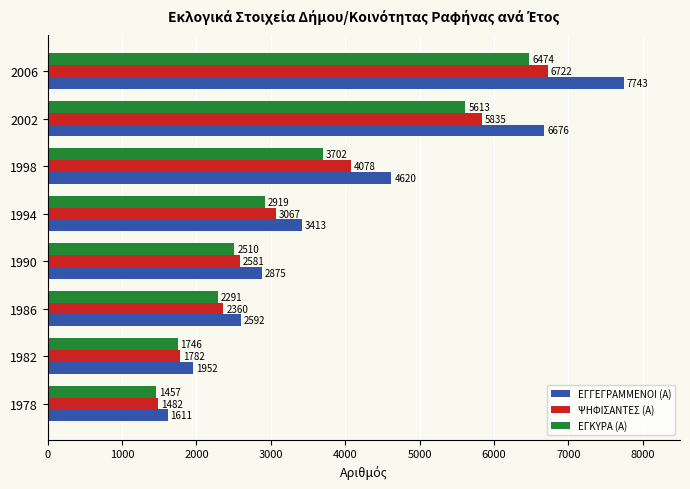

Which series has the largest total across all categories?

ΕΓΓΕΓΡΑΜΜΕΝΟΙ (Α)